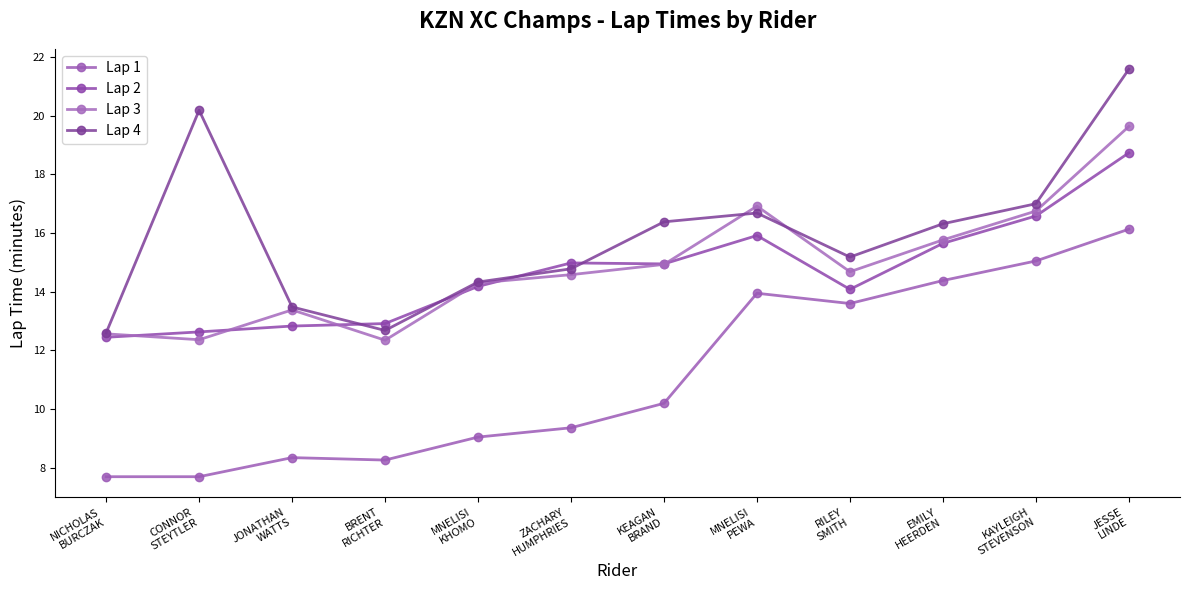

True or false: Lap 1 and Lap 3 cross at least once.

False